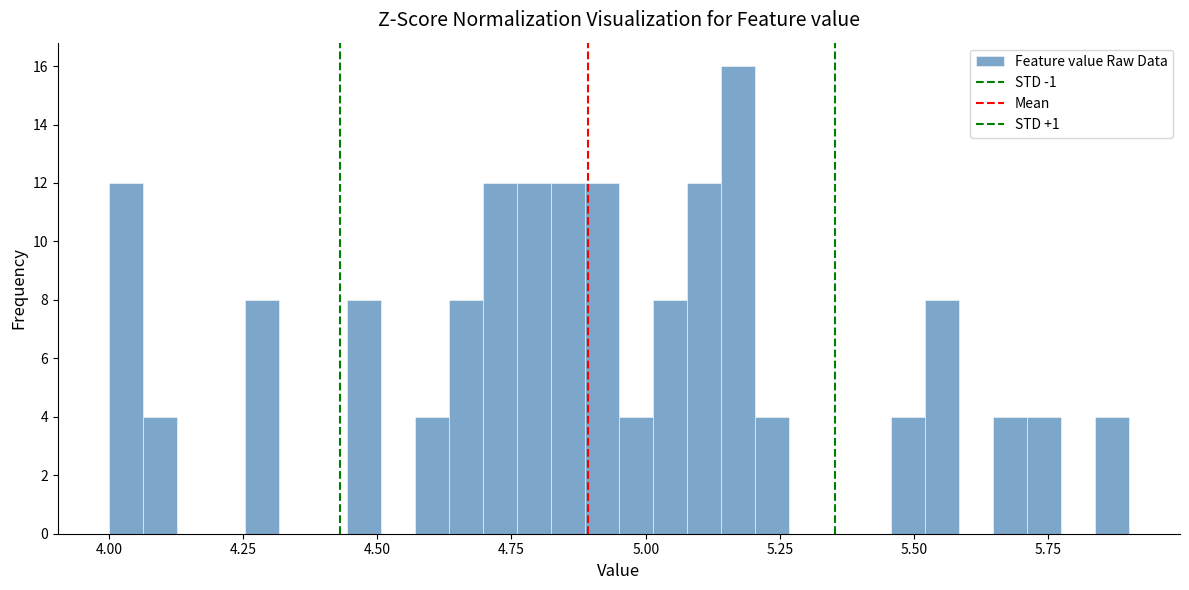

Around what value on the x-axis is the tallest bar? Give the approximate position of its centre, as read against the axis.

5.15